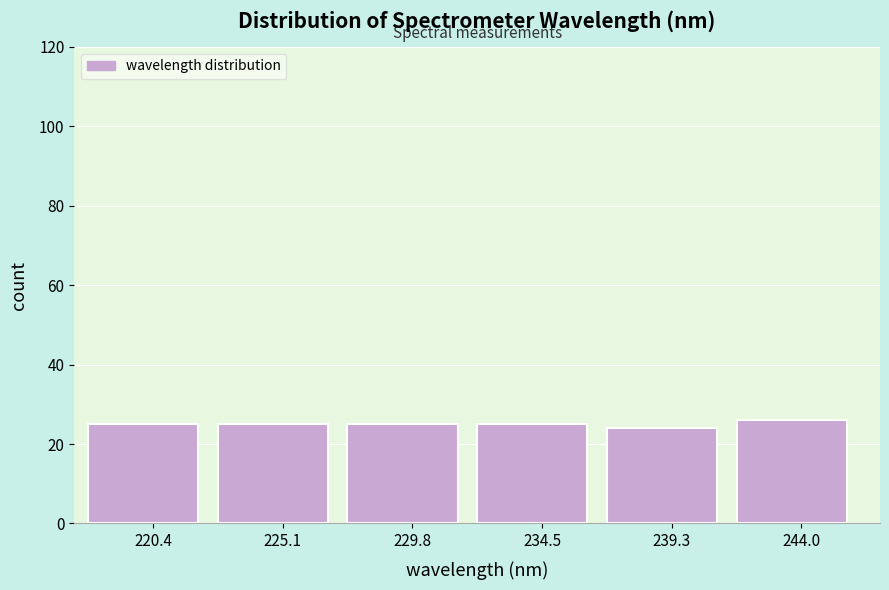

Reading left to right, transcribe this chart: for each bar, give the range it covers on the x-axis and its height. Neither the bar edges nor the heights are printed on the chart, so give them approximately, as read against the axes.

218.0 to 223.0: 26
223.0 to 227.5: 26
227.5 to 232.0: 26
232.0 to 237.0: 26
237.0 to 241.5: 24
241.5 to 246.5: 26